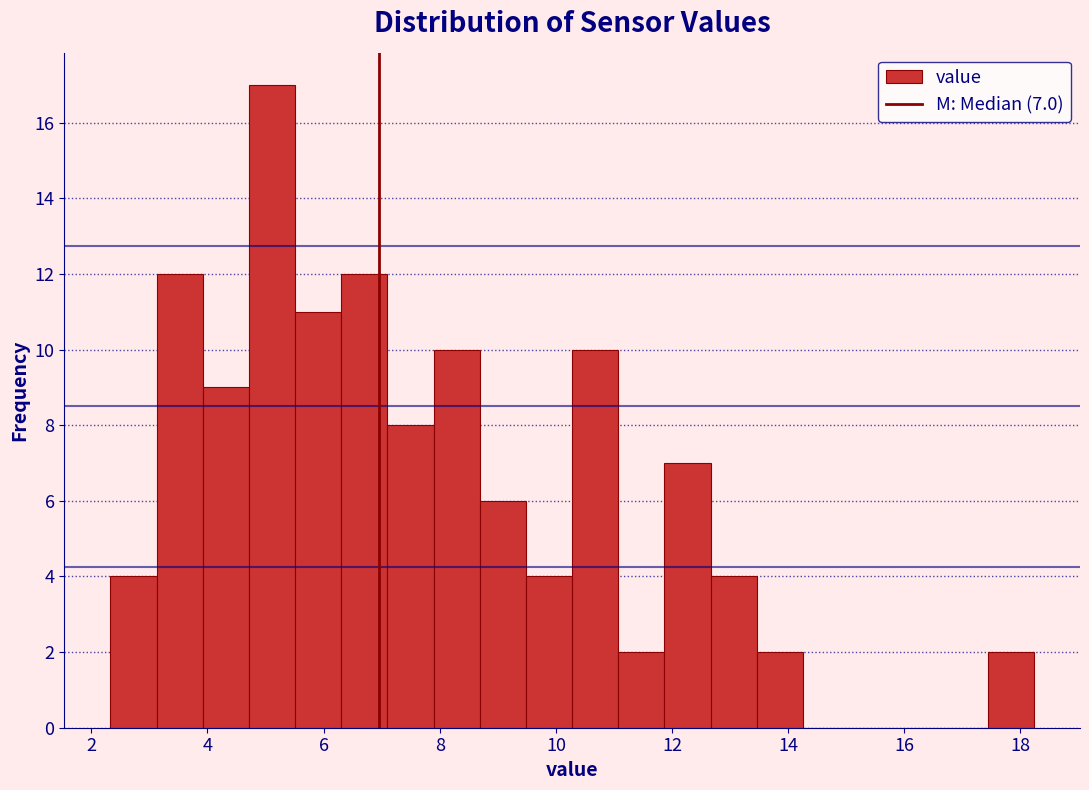

Read against the x-axis, roughly where is the centre of the tallest bar?

5.2